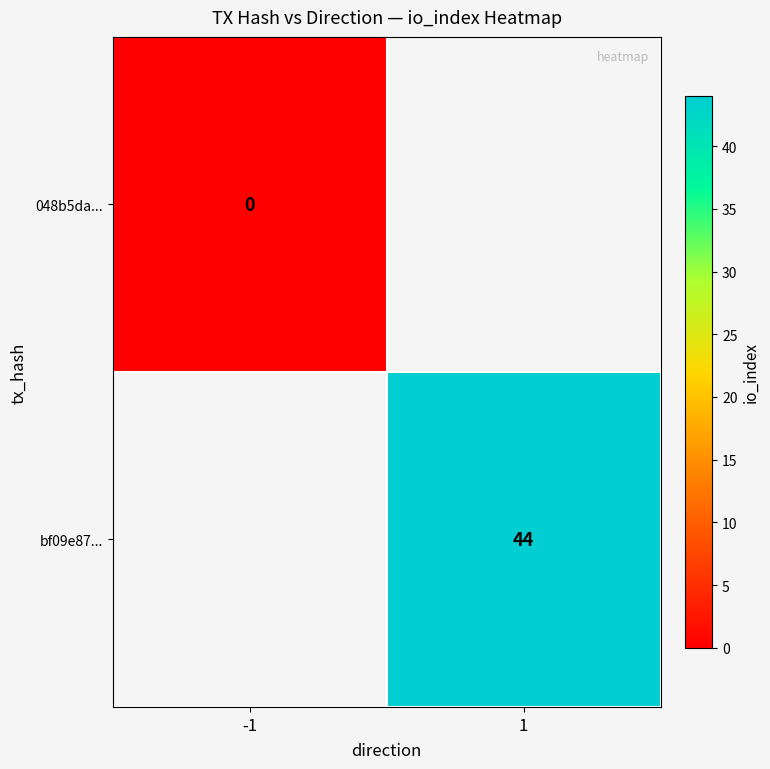

The value of bf09e87... at 1 is 14. True or false?

False